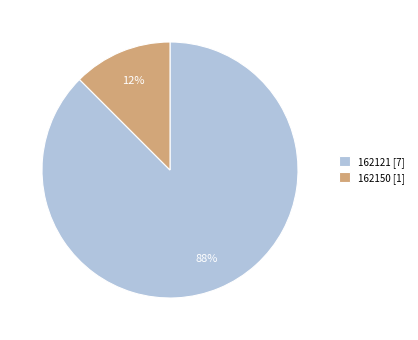

Which category has the smallest portion of the pie?

162150